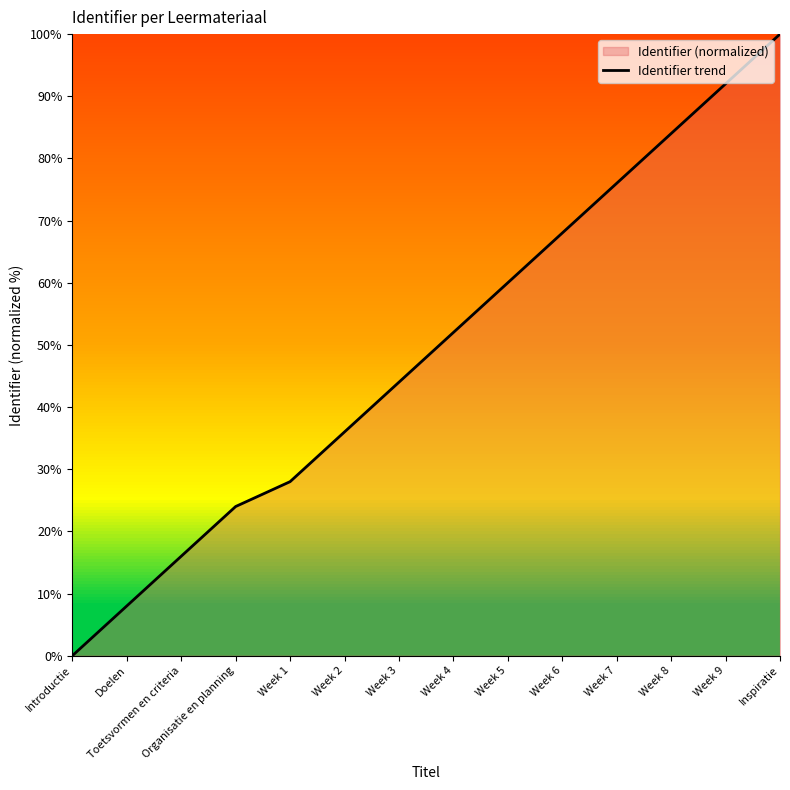

What position from the left is Week 8?

12